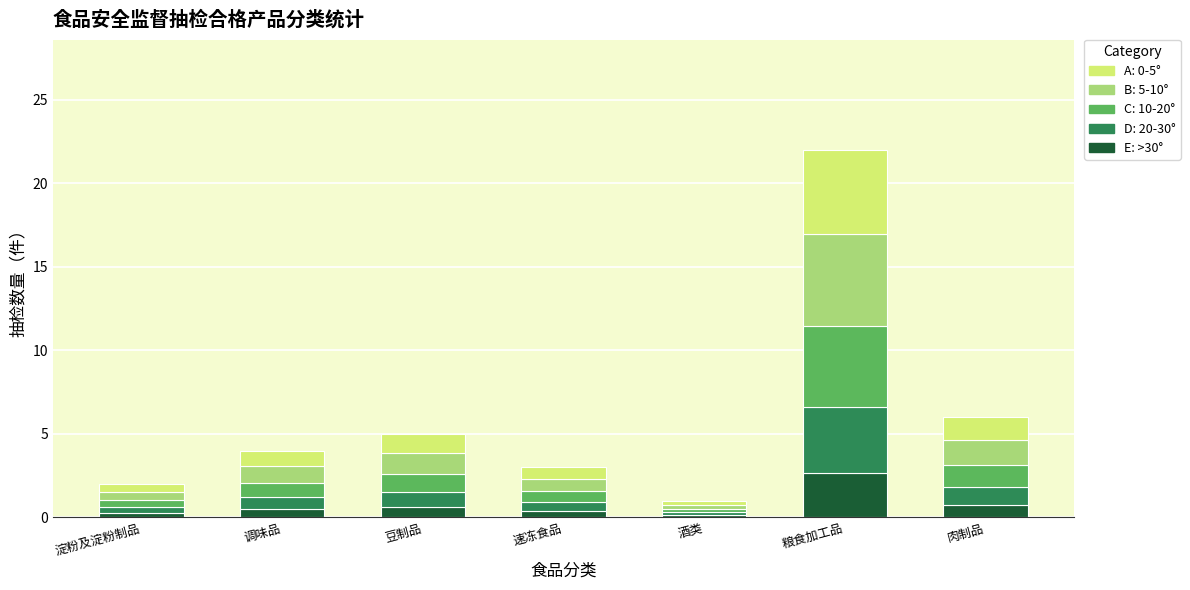

At which category is the sum across all series the highest?

粮食加工品